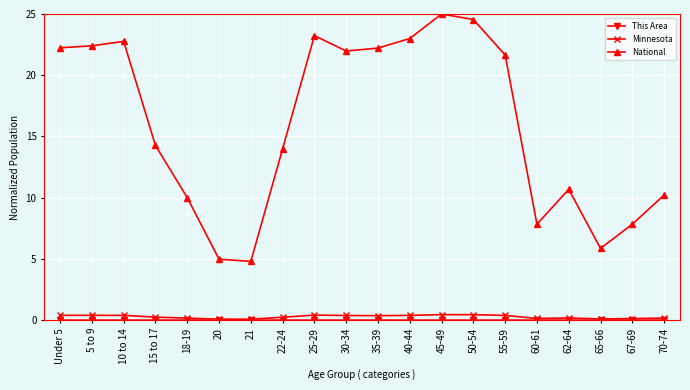

True or false: National and Minnesota cross at least once.

False